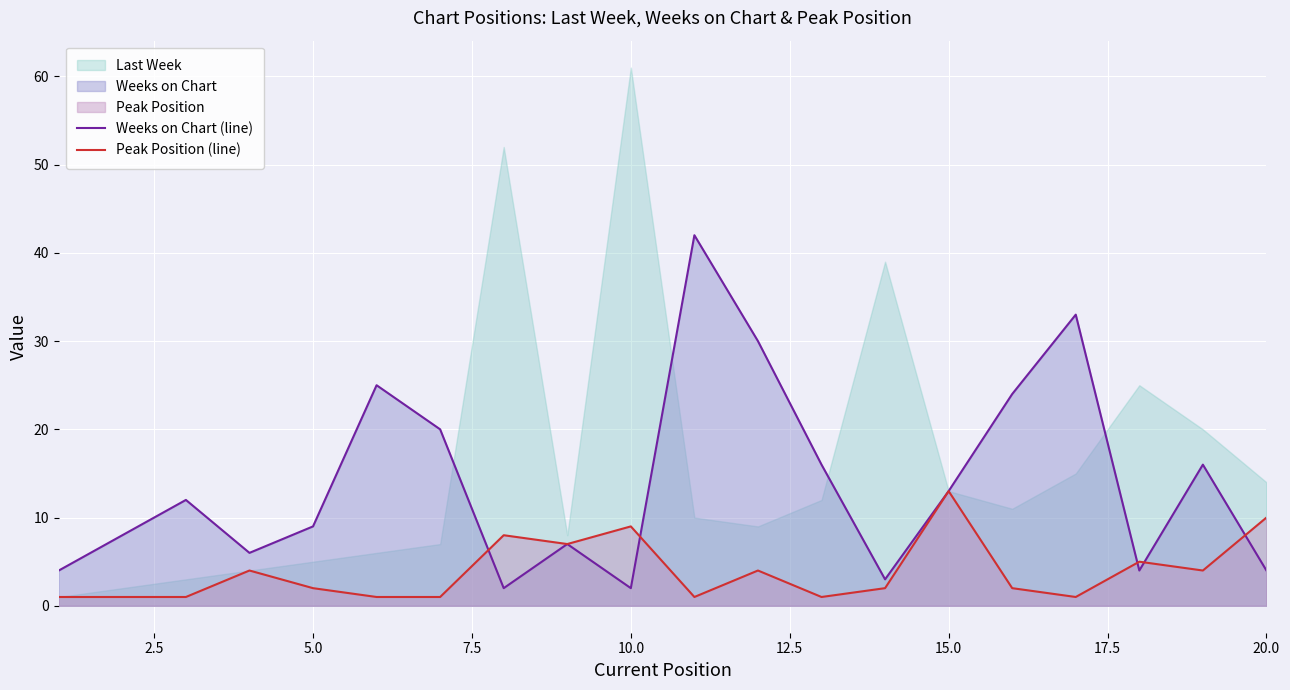

What is the sum of all Weeks on Chart (line) values?

280